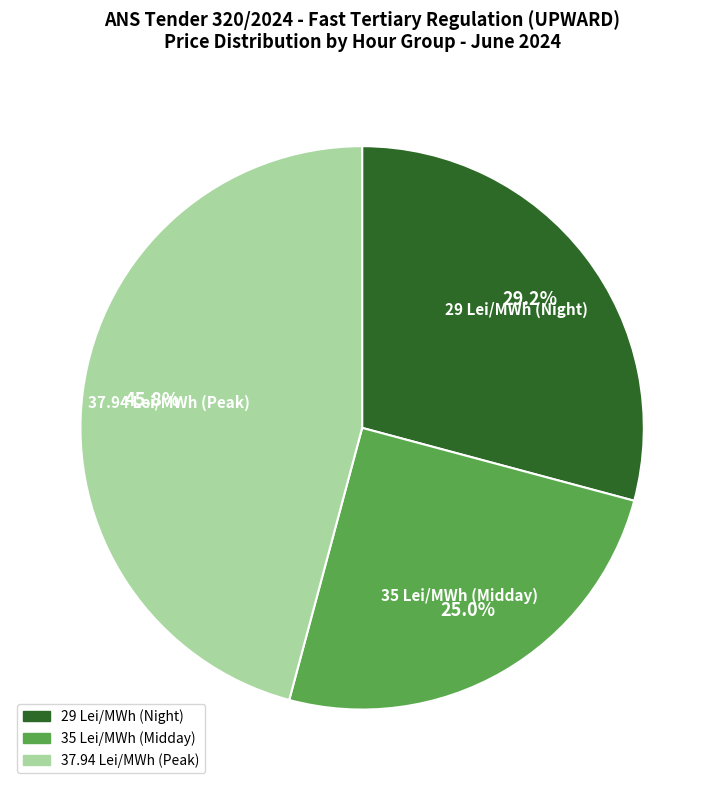

Is there a majority slice in this chart?

No